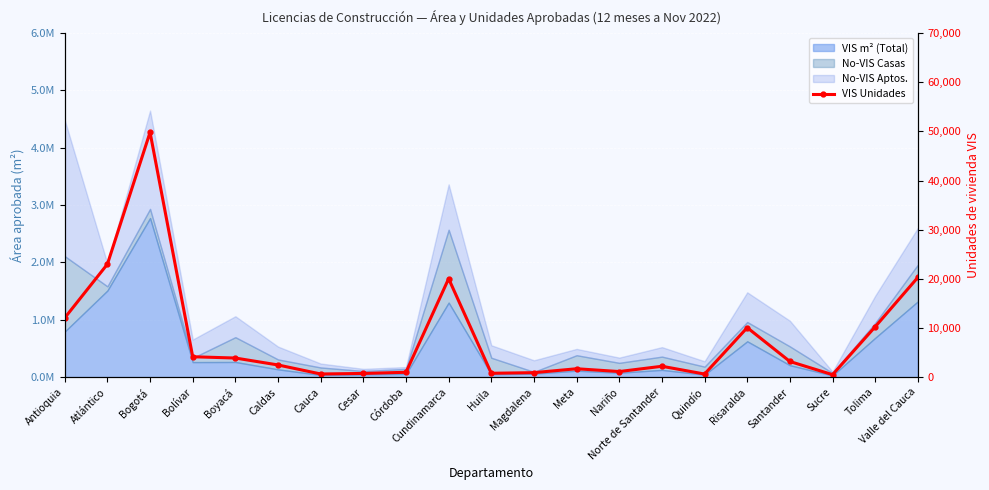

True or false: there are more than 2 points higher than both neighbors.

True